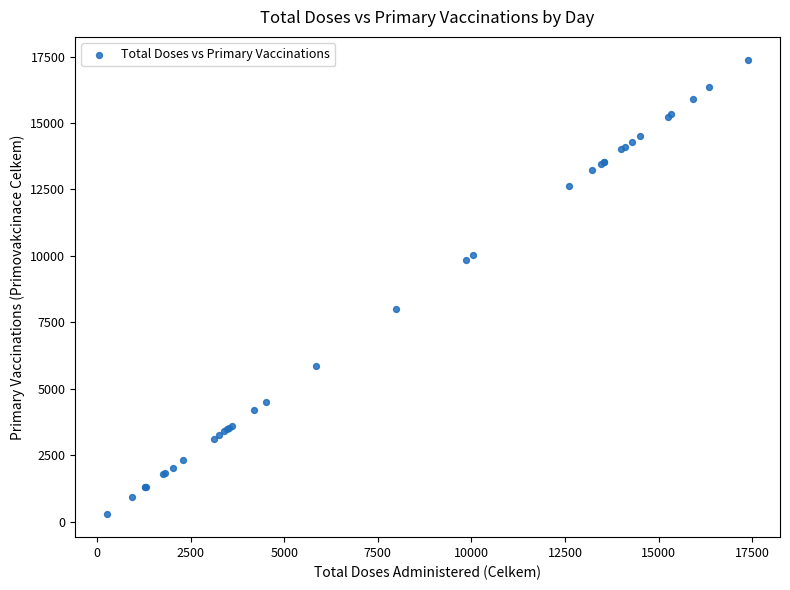

What Y value in the scatter plot is closest to 8827?

7992